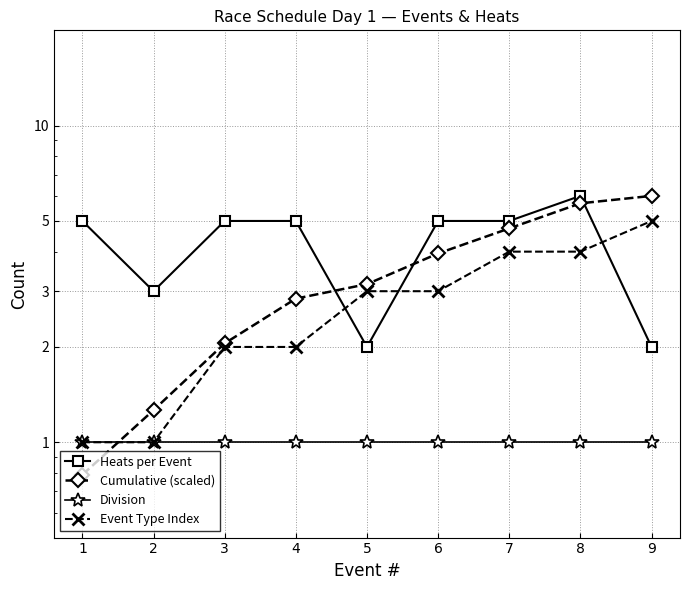

Is it true that Division equals 1.5 at 8?

False